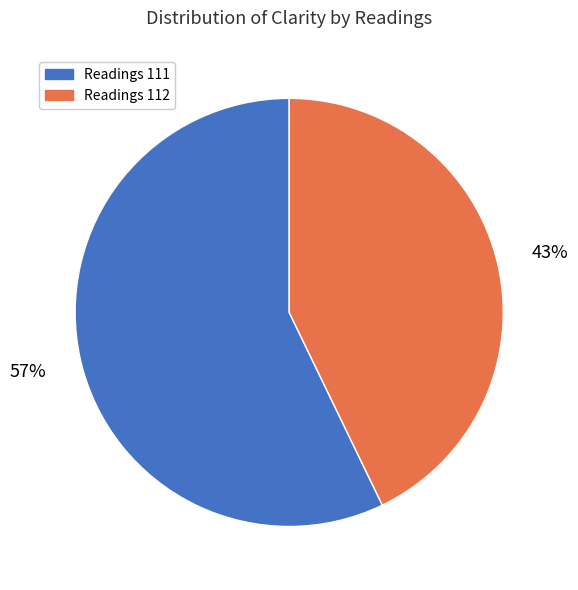

What is the smallest slice in the pie chart?

Readings 112